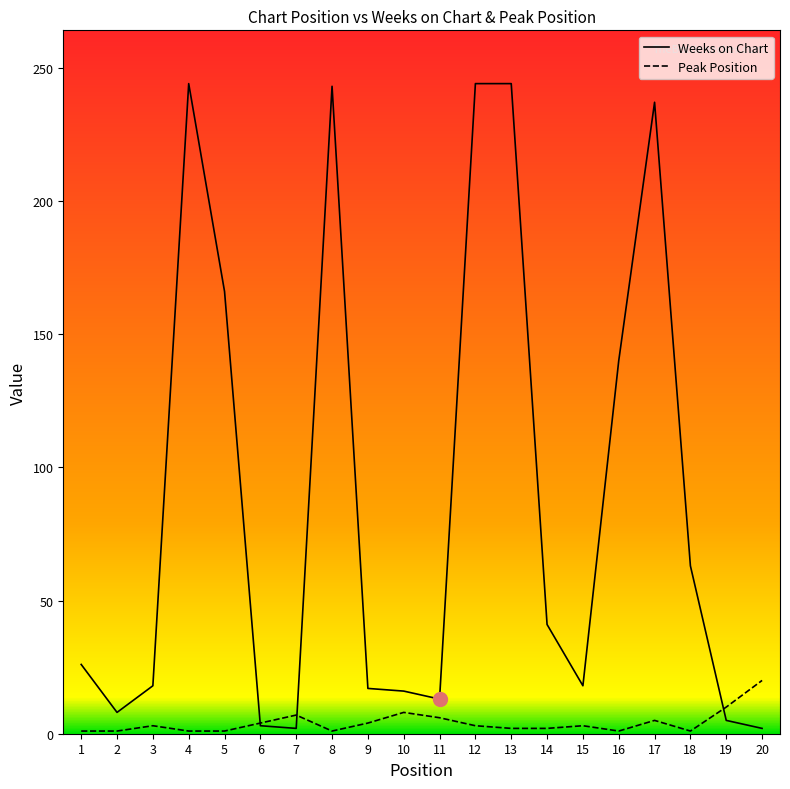

What is the difference between the second highest and second lowest values in the Weeks on Chart series?

242